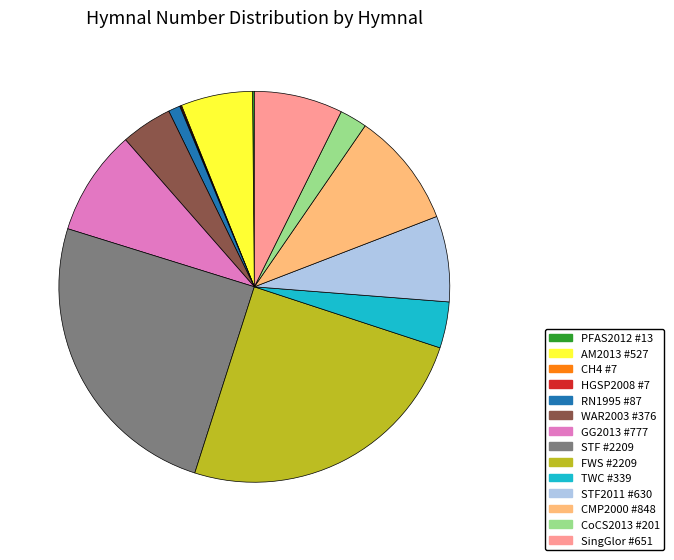

The CoCS2013 #201 slice represents 8% of the pie. True or false?

False